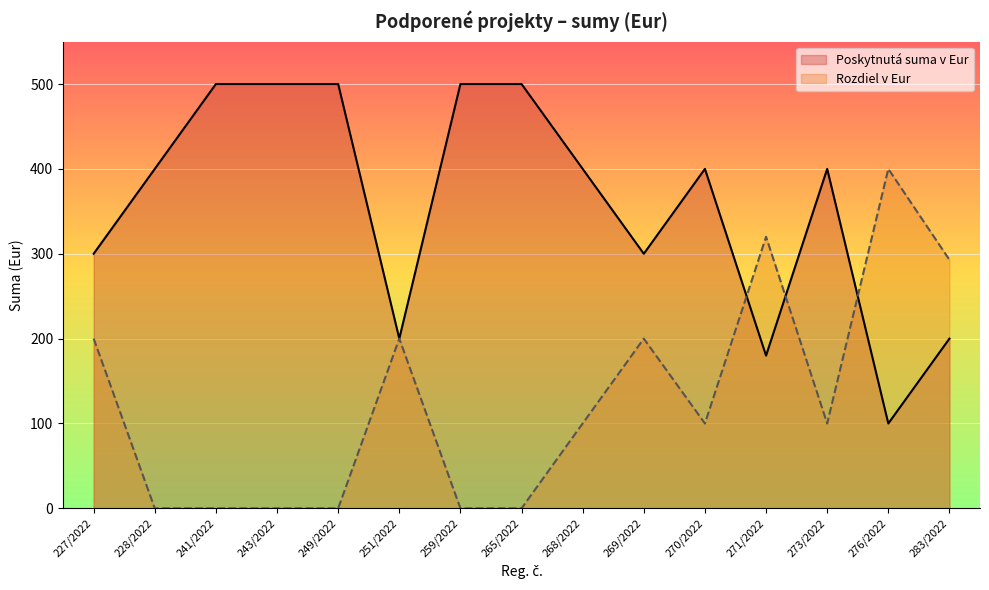

How many intersections are there between Poskytnutá suma v Eur and Rozdiel v Eur?

3